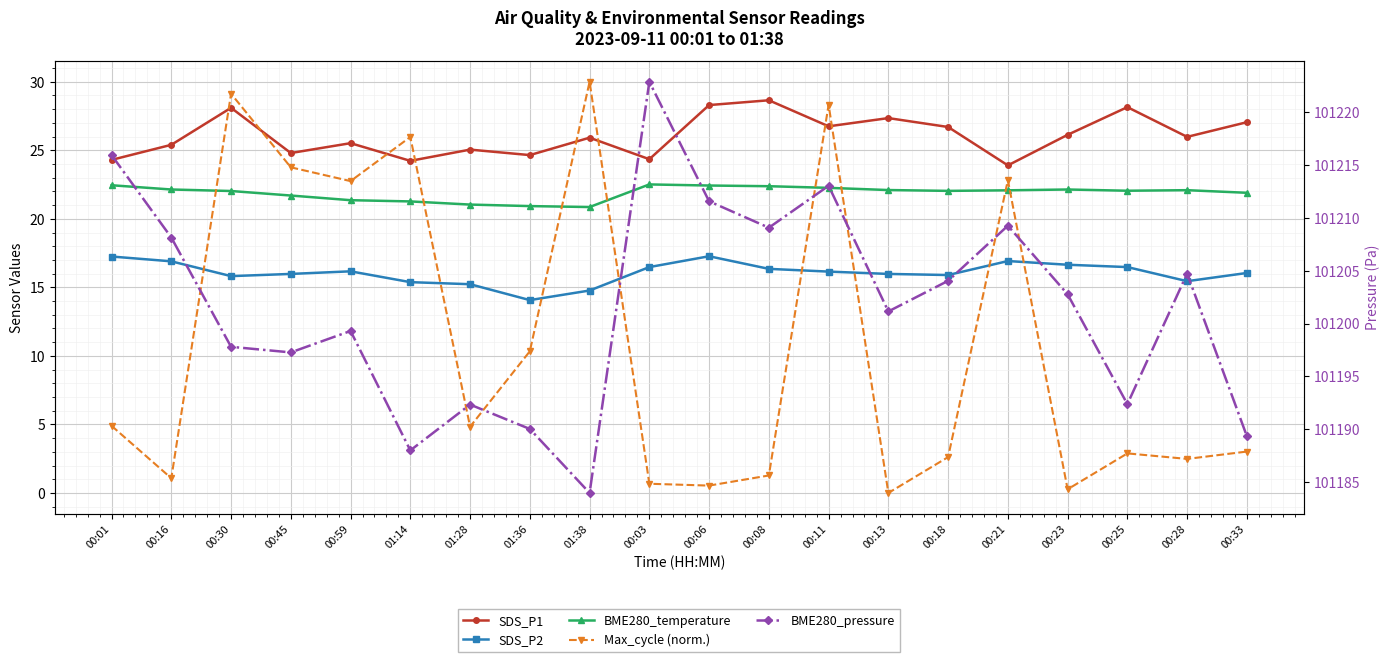

True or false: Max_cycle (norm.) and BME280_pressure cross at least once.

False